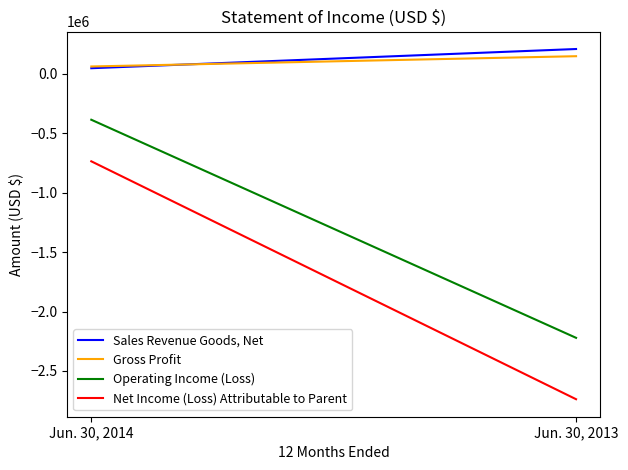

The value of Operating Income (Loss) at Jun. 30, 2014 is -387202. True or false?

True